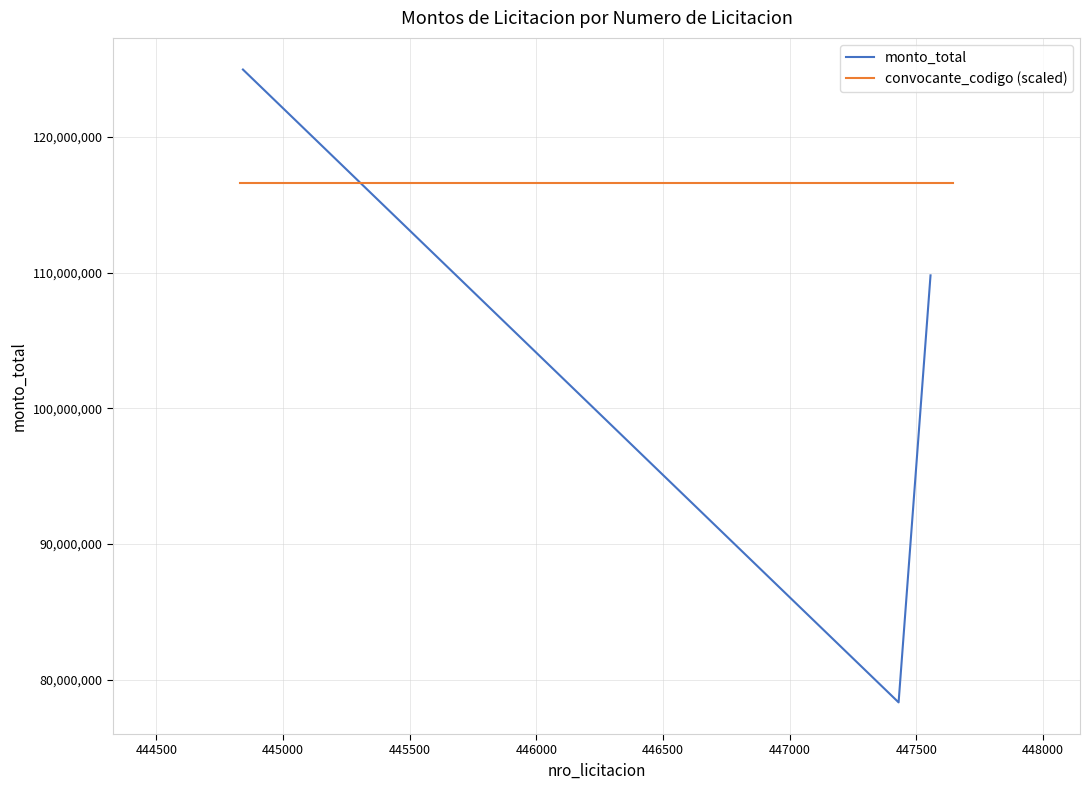

What is the sum of the values at 444842 and 447430?

203315309